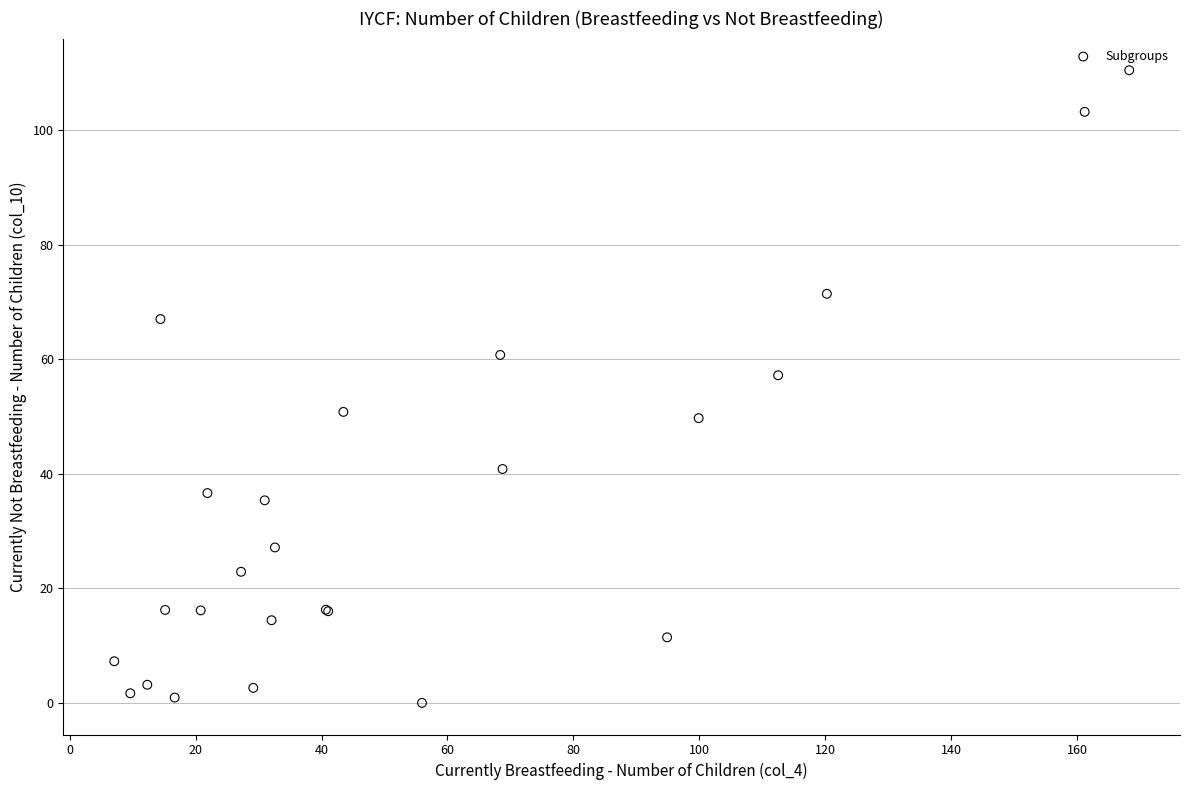

What Y value in the scatter plot is closest to 55?

57.2